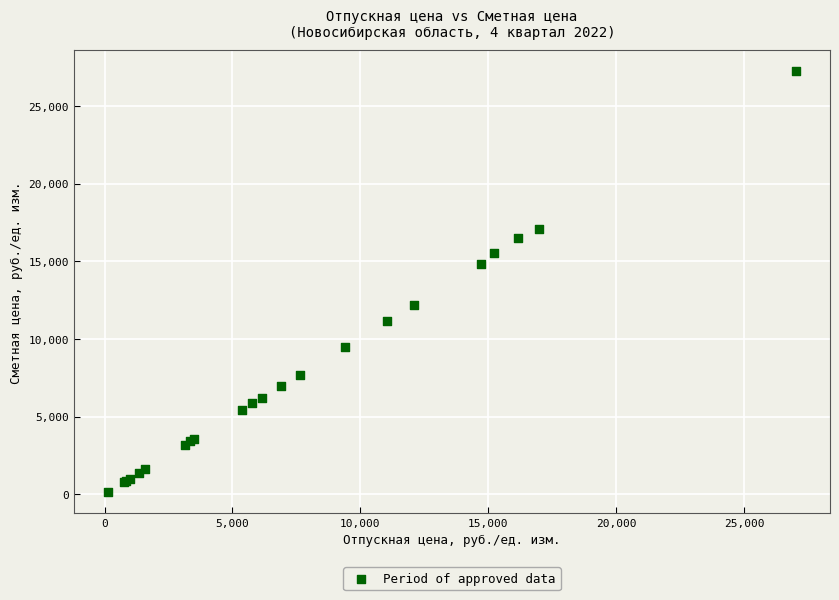

What Y value in the scatter plot is closest to 13684?

14834.2